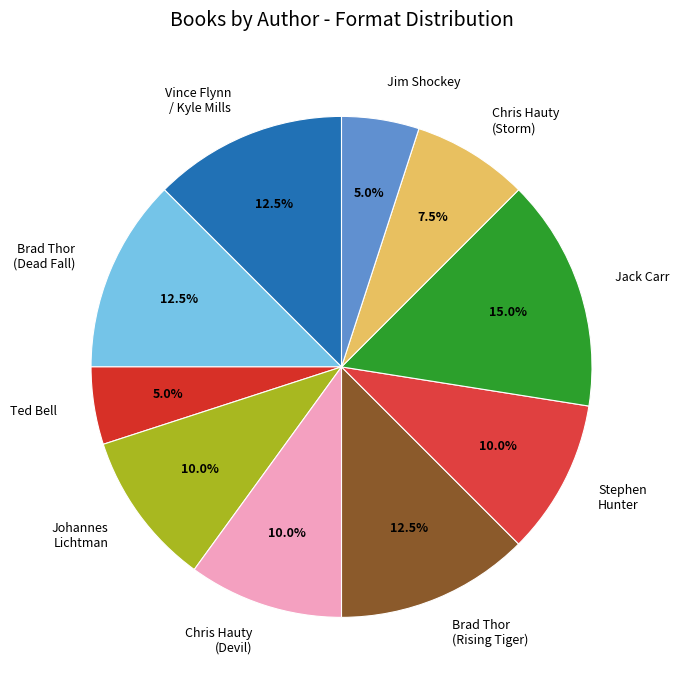

Which has a higher value, Vince Flynn / Kyle Mills or Jack Carr?

Jack Carr